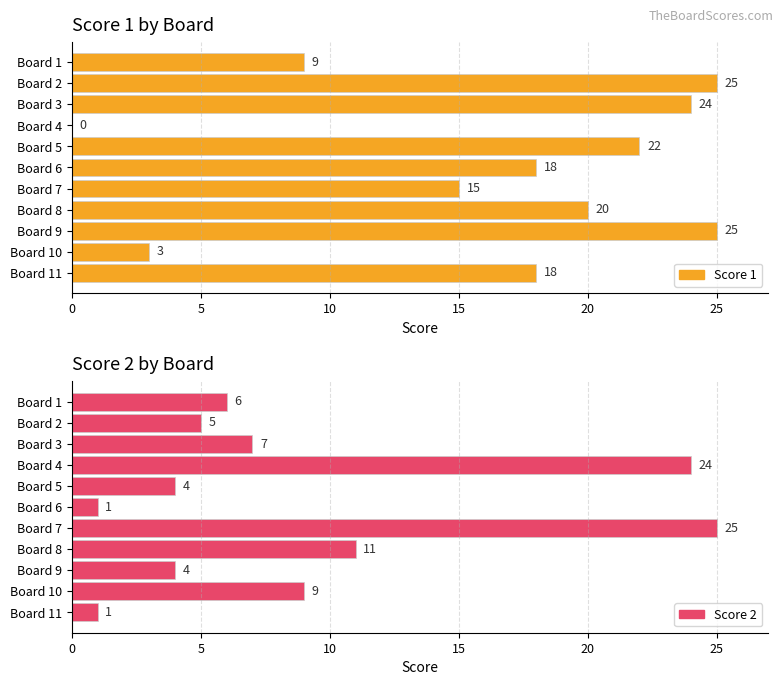

What is the sum of all Score 1 values?

179